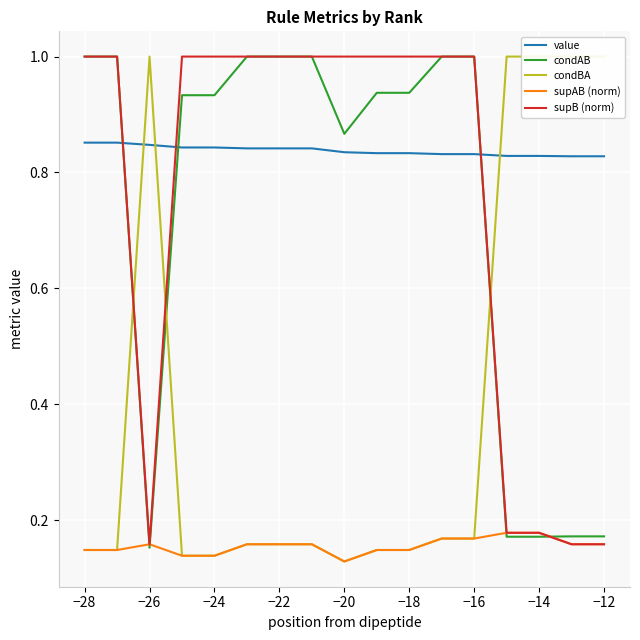

The value of supB (norm) at −28 is 1.0. True or false?

True